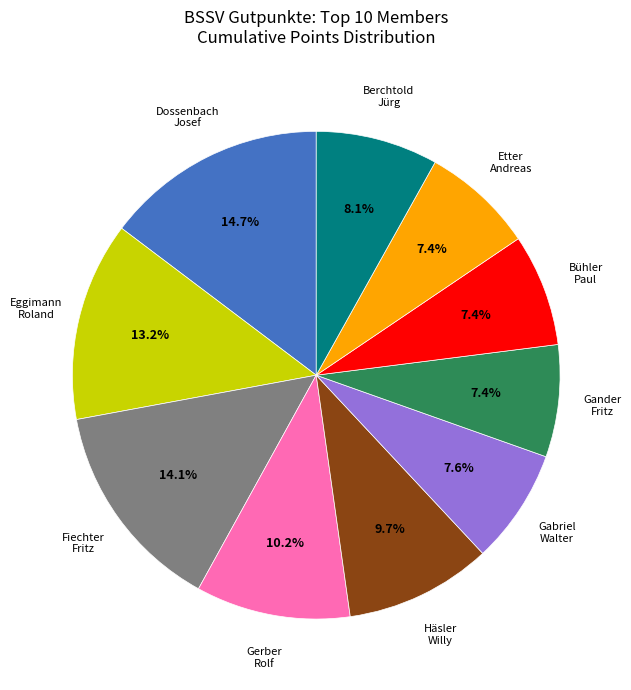

Does any single category account for the majority?

No